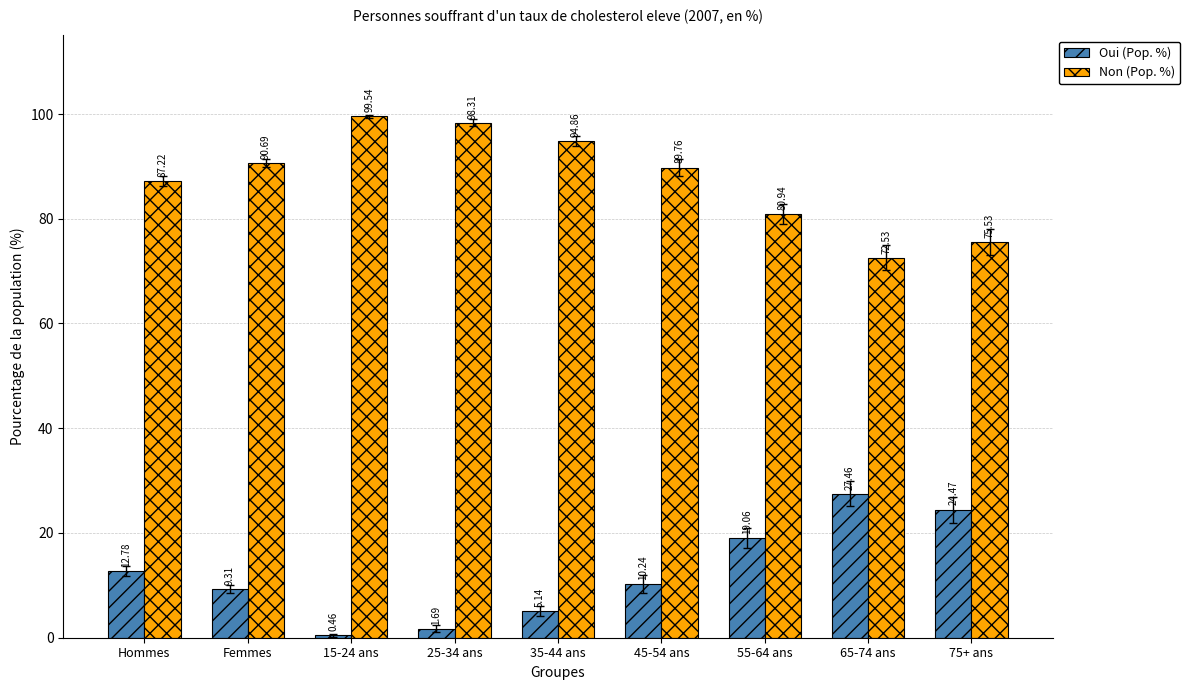

Where does the Non (Pop. %) series first go above 89?

Femmes